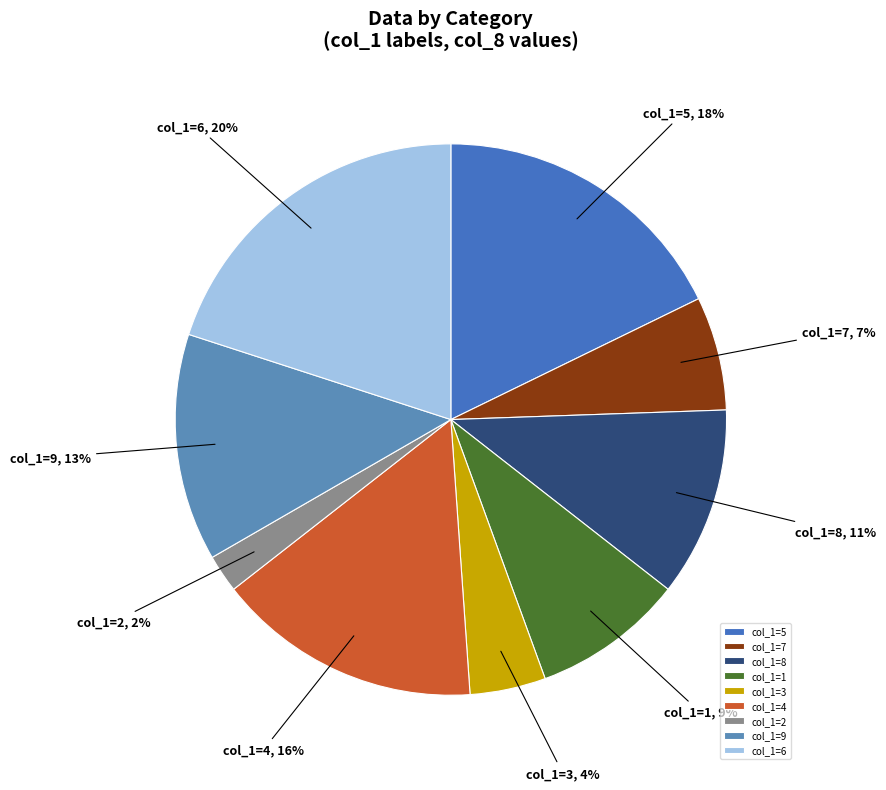

To the nearest percent, what percentage of the pie is col_1=3?

4%